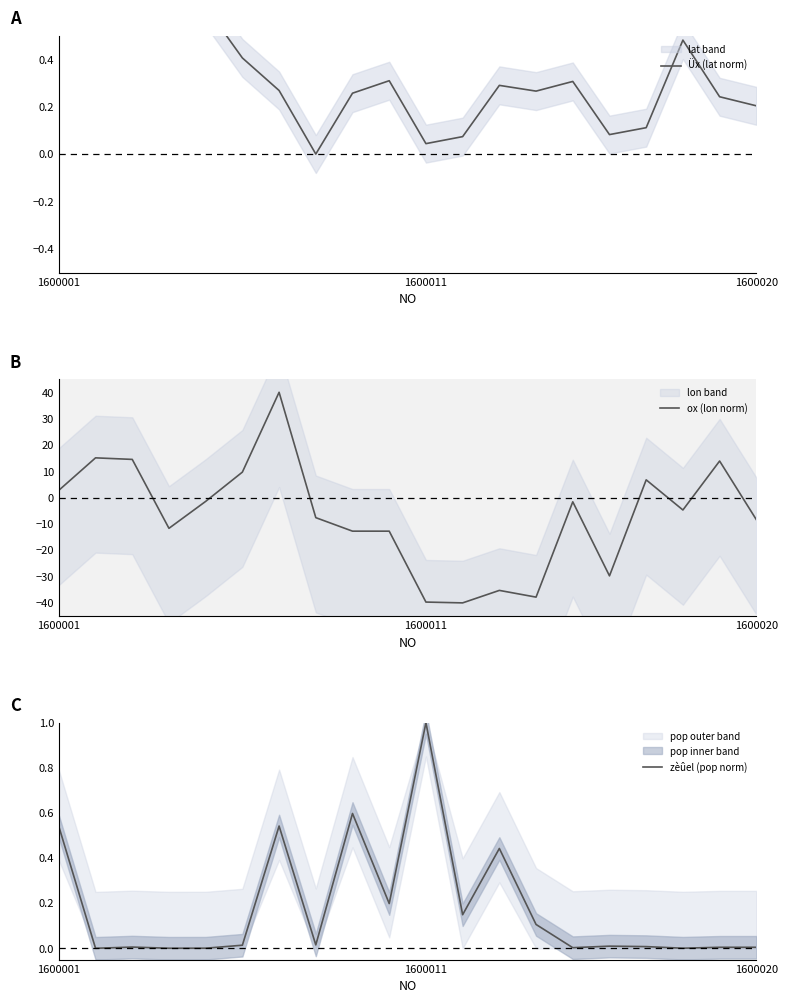

What is the value of the ox (lon norm) point at the 9th from the left?

-12.8